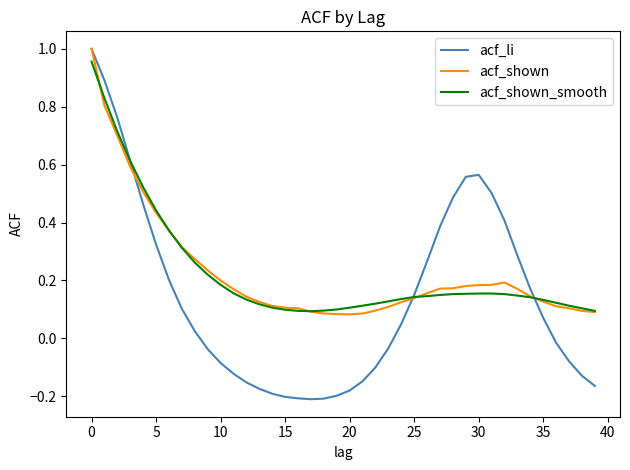

Which series has the largest range (max minus min)?

acf_li